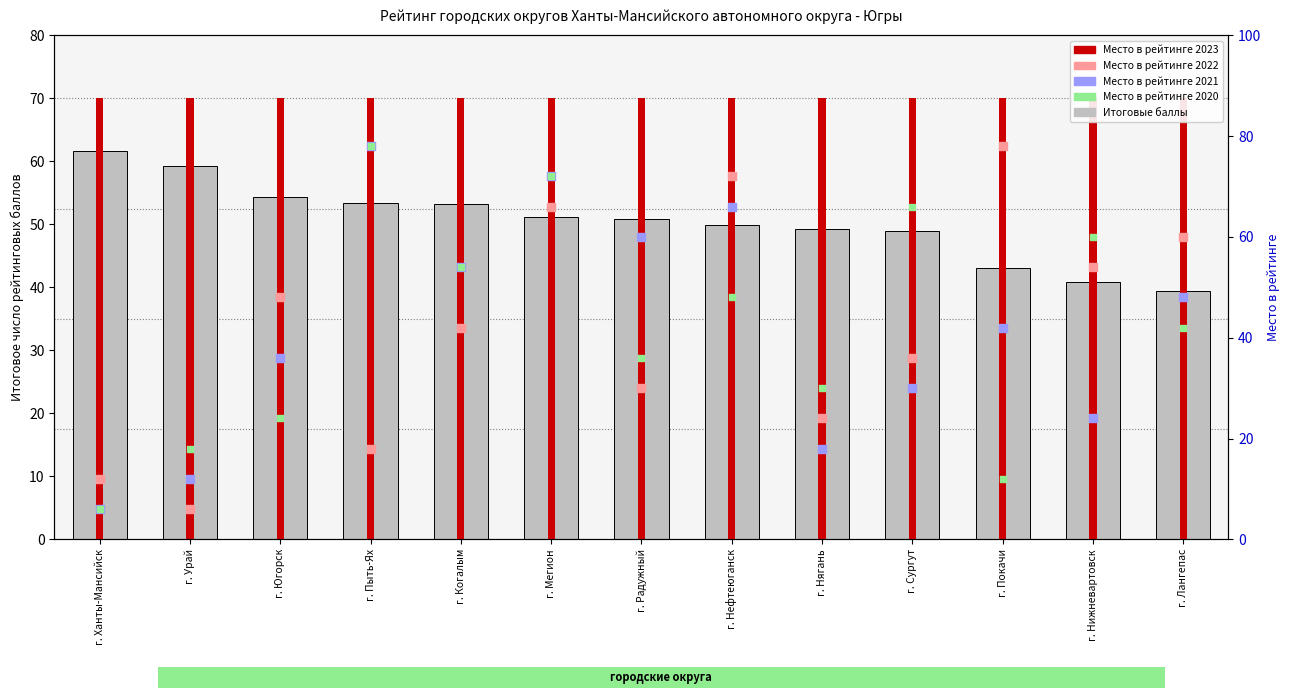

What are all the series names shown in the legend?

Итоговые баллы, Место 2023, Место 2022, Место 2021, Место 2020